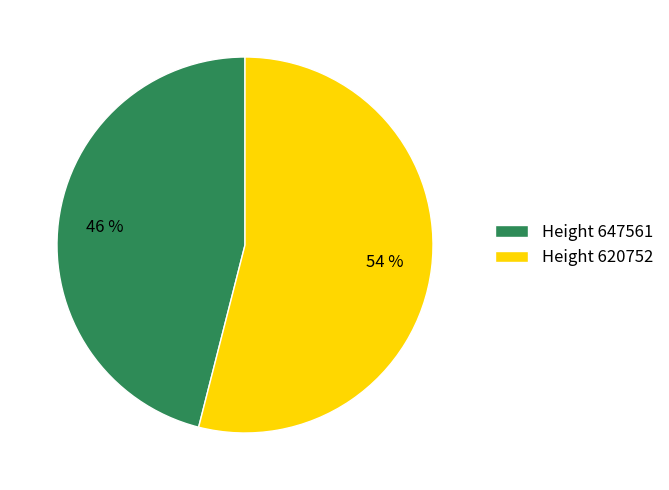

Combined, do Height 647561 and Height 620752 account for over 50%?

Yes